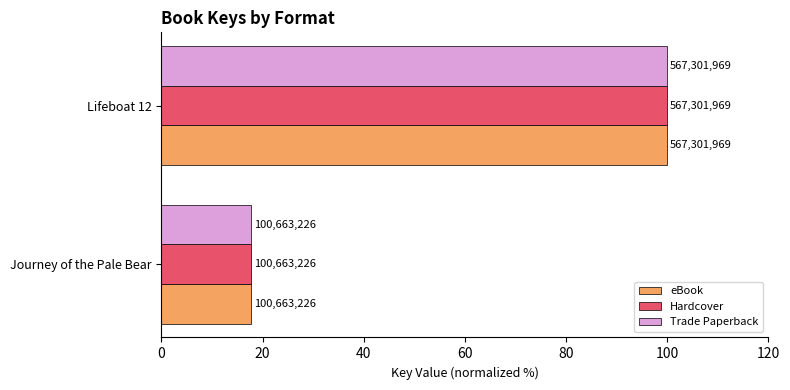

Which series has the largest total across all categories?

eBook